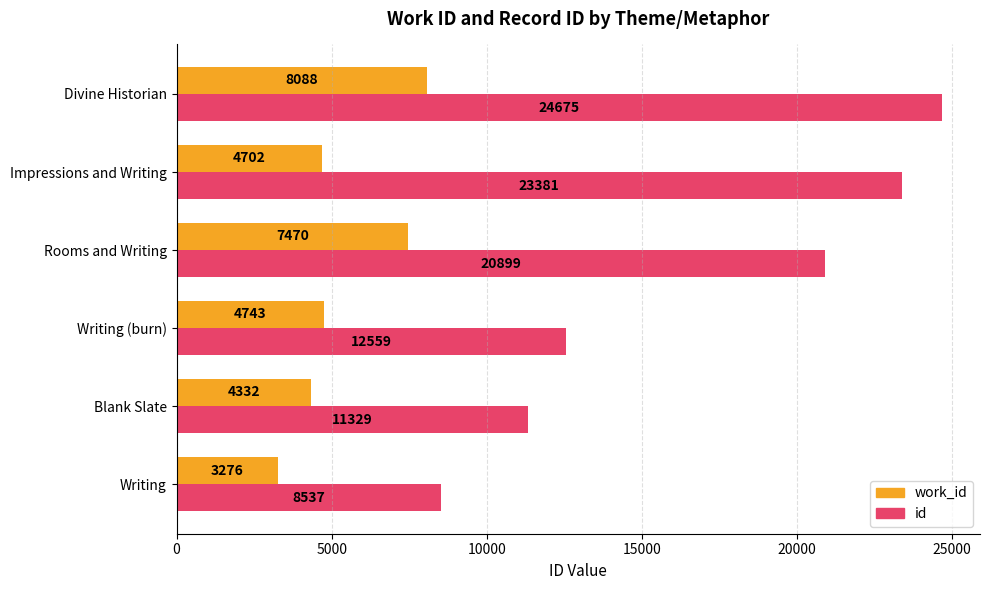

What is the sum of the id values at Divine Historian and Impressions and Writing?

48056